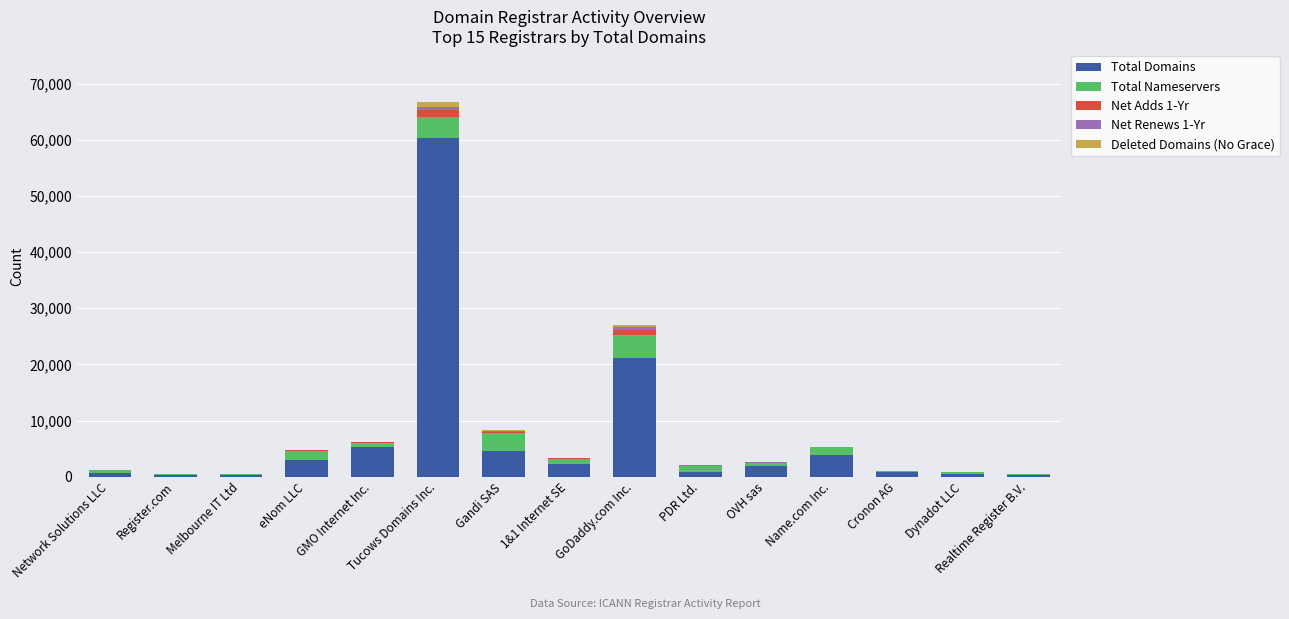

Which category has the highest value in the Total Domains series?

Tucows Domains Inc.